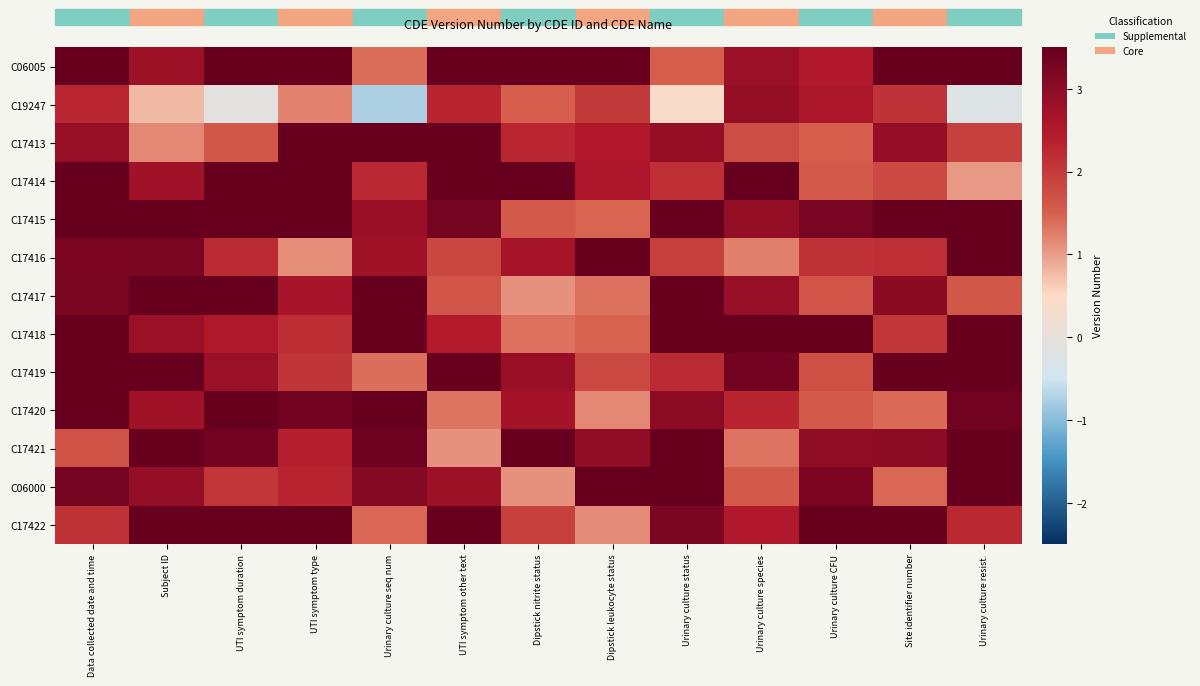

At which category is the sum across all series the highest?

Data collected date and time